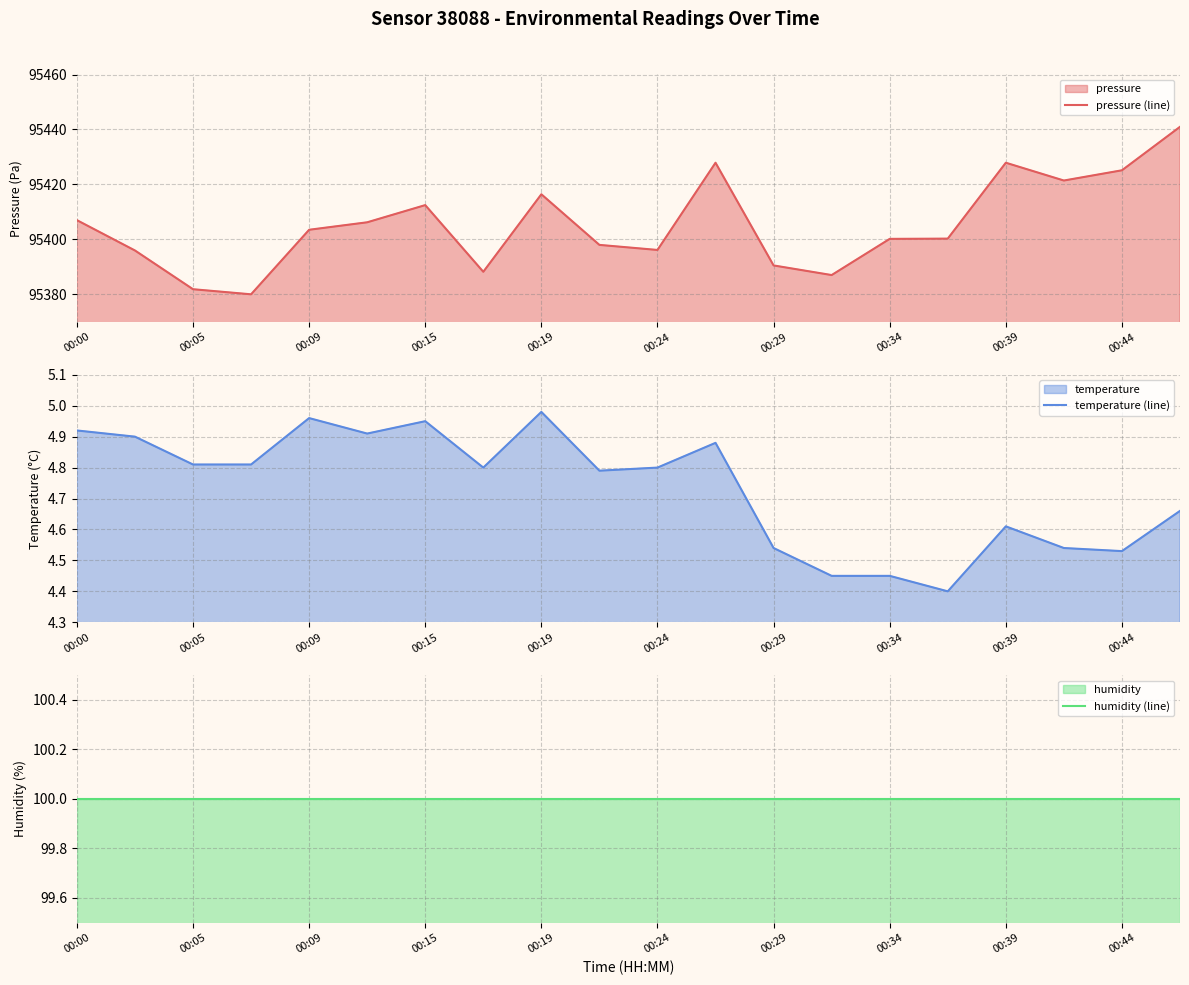

True or false: pressure (line) has a value of 155216.5 at 00:34.

False